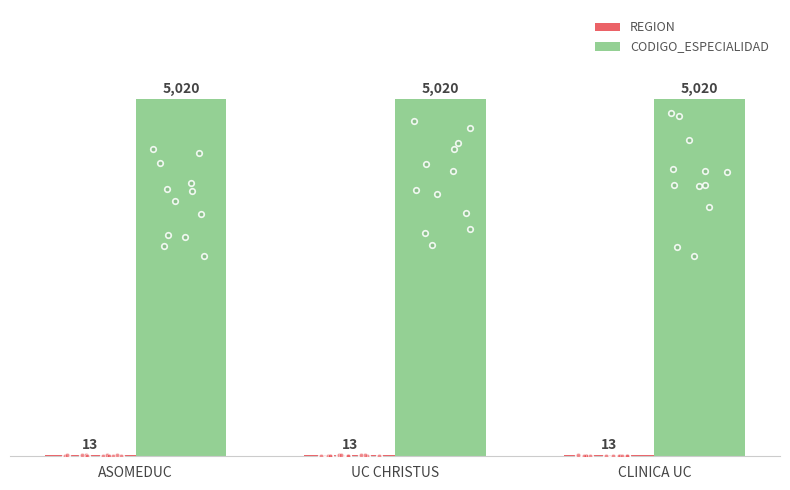

Is the value of CODIGO_ESPECIALIDAD at UC CHRISTUS greater than the value of REGION at UC CHRISTUS?

Yes